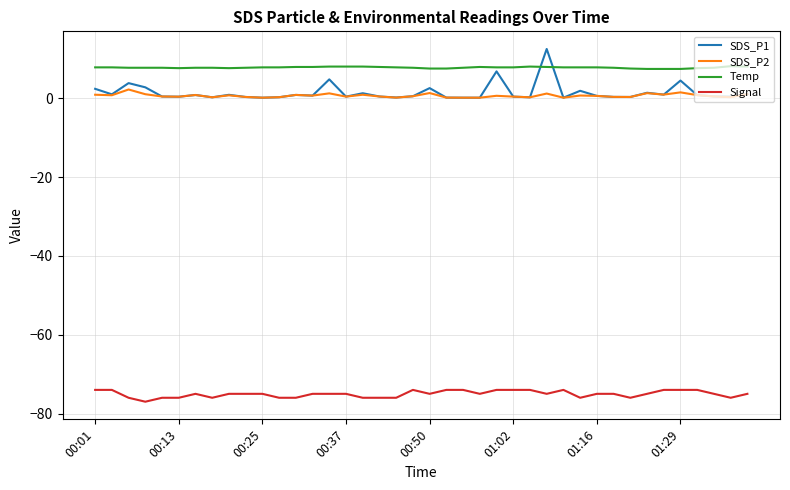

List the series in order of their peak value, highest first.

SDS_P1, Temp, SDS_P2, Signal